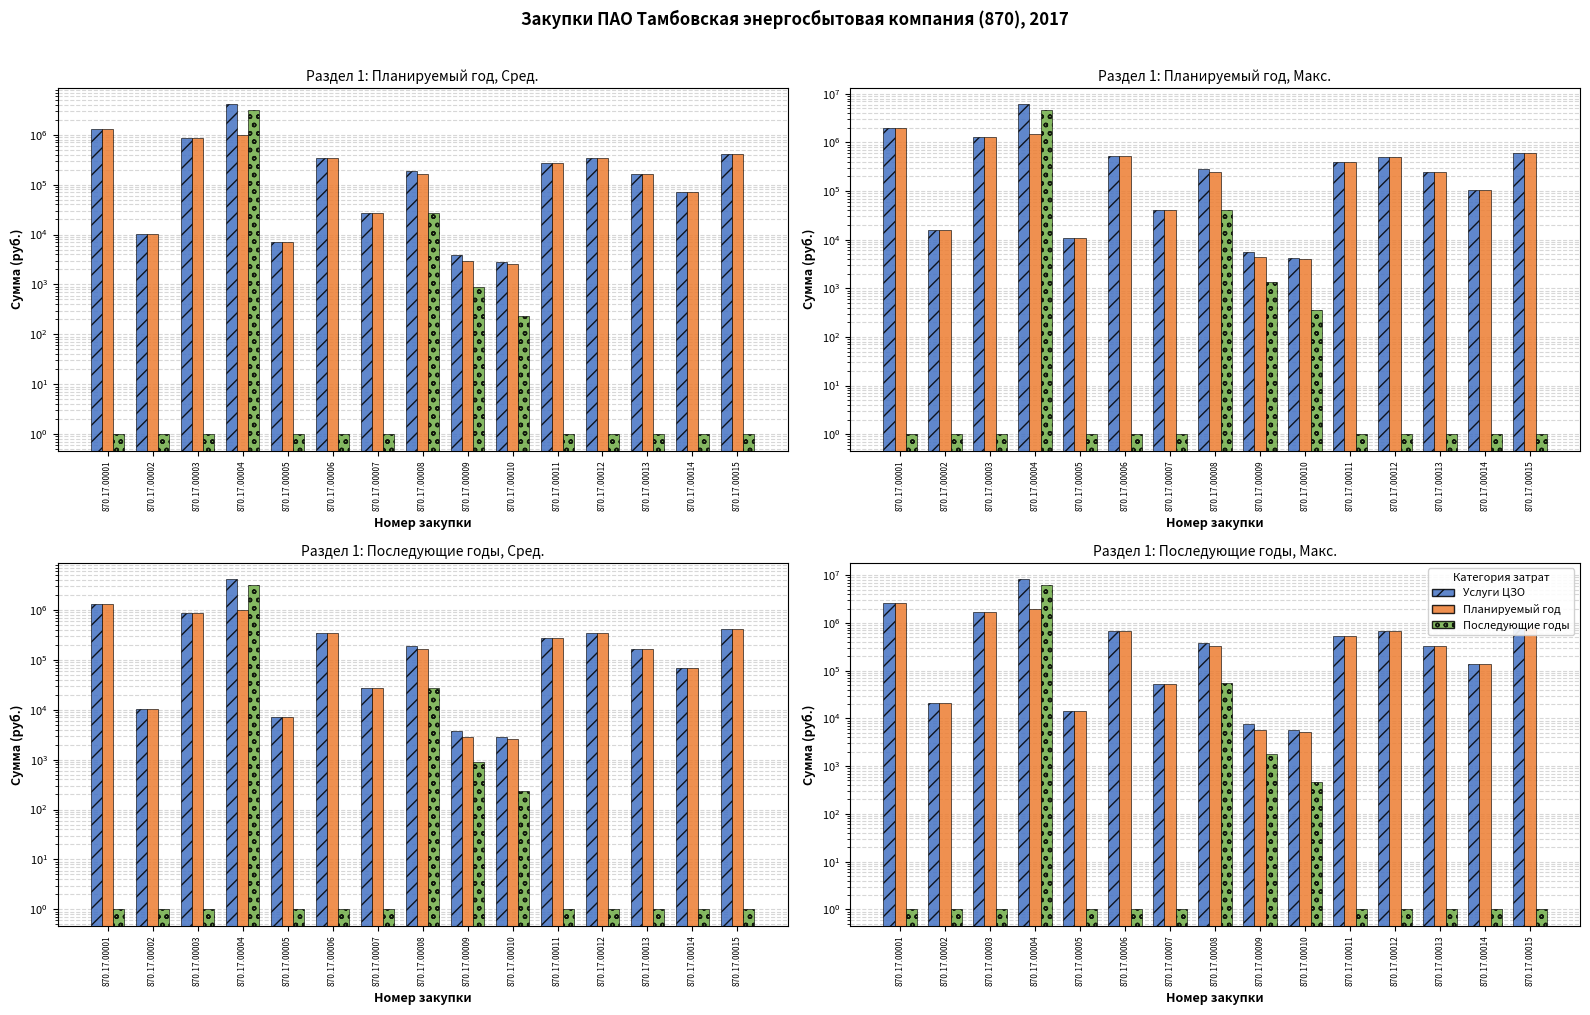

Which label corresponds to the largest value in the chart?

870.17.00004